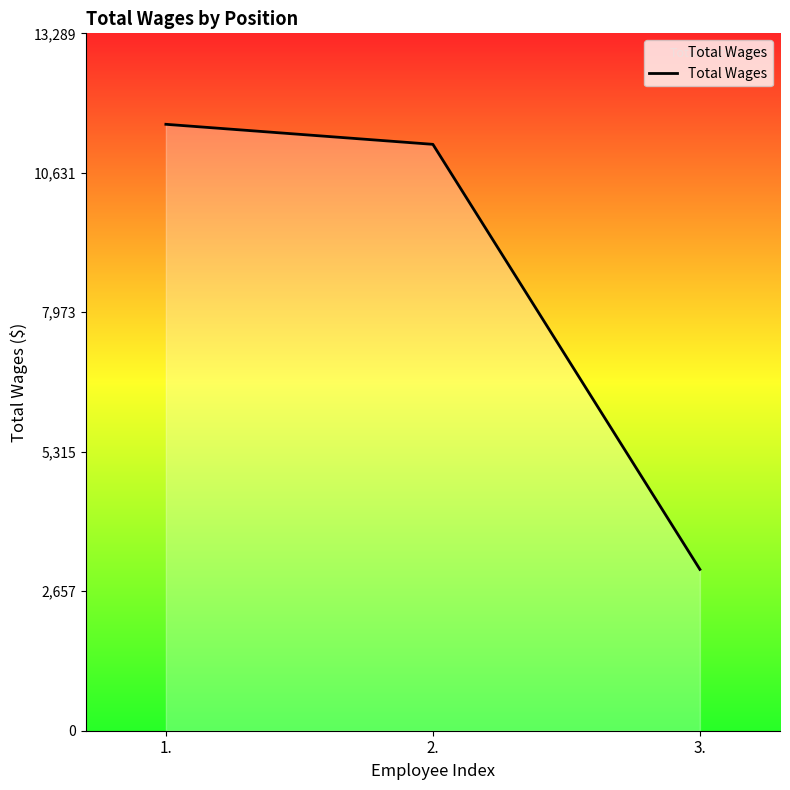

Reading left to right, what are all the values shown in this chart?

1.=11556	2.=11174	3.=3074